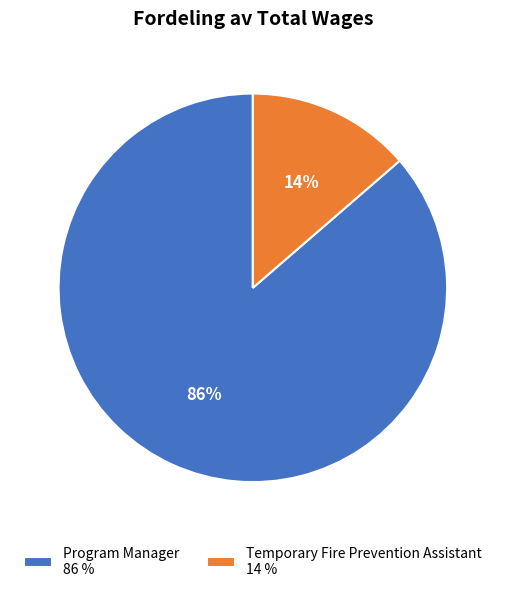

True or false: Program Manager accounts for 86% of the total.

True